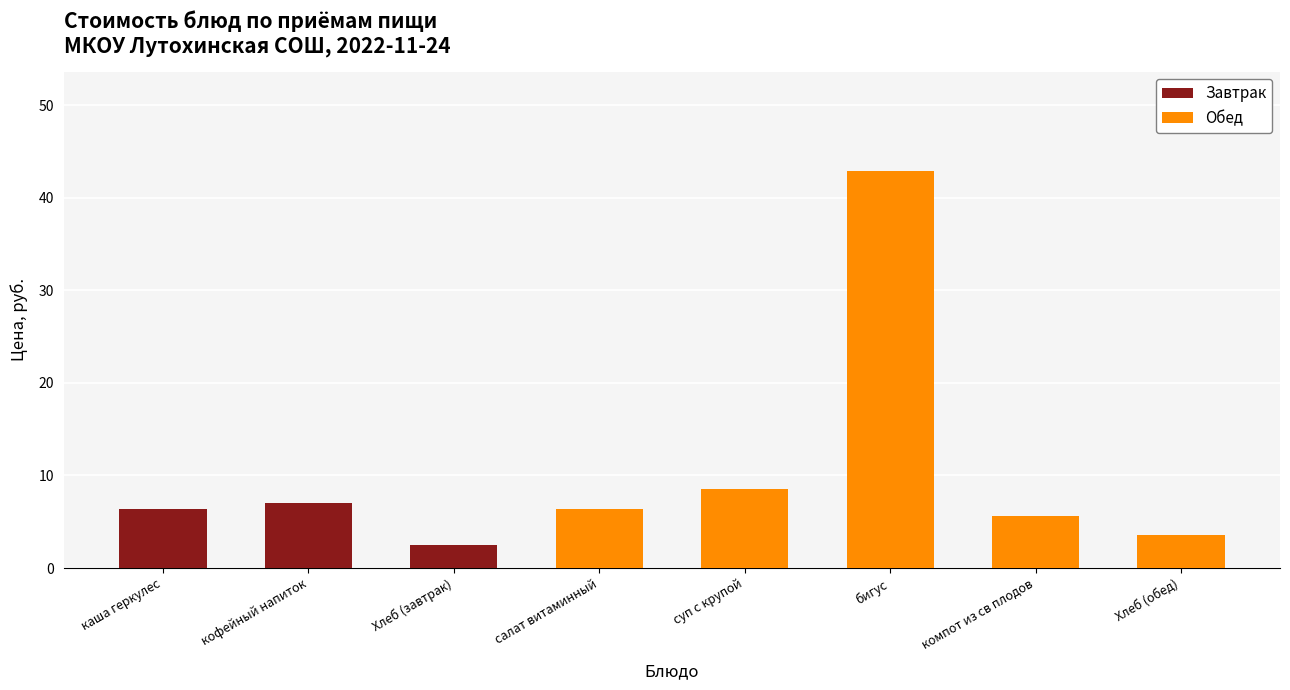

The value of Завтрак at суп с крупой is 2.1. True or false?

False